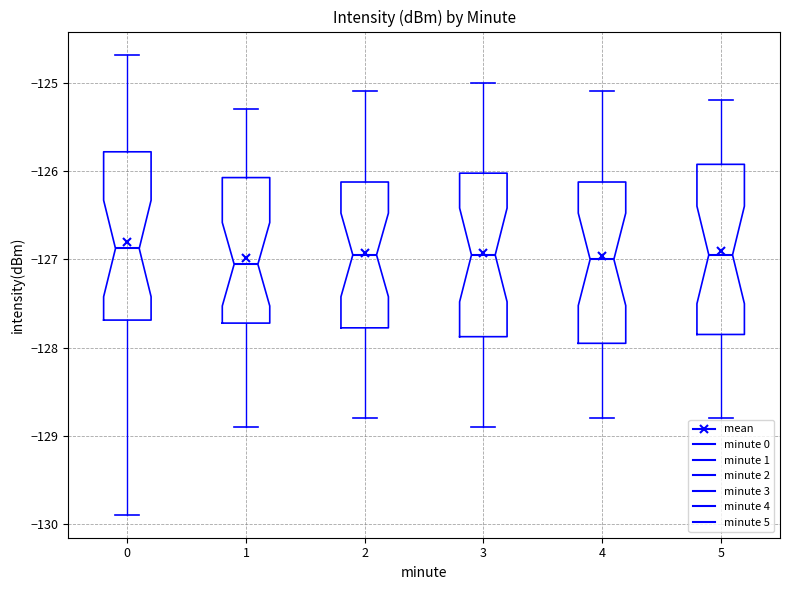

Where does the median line of the box at x = 4 sit on the y-axis? The values are not printed on the chart, so give them approximately, as read against the axis.

-127.0